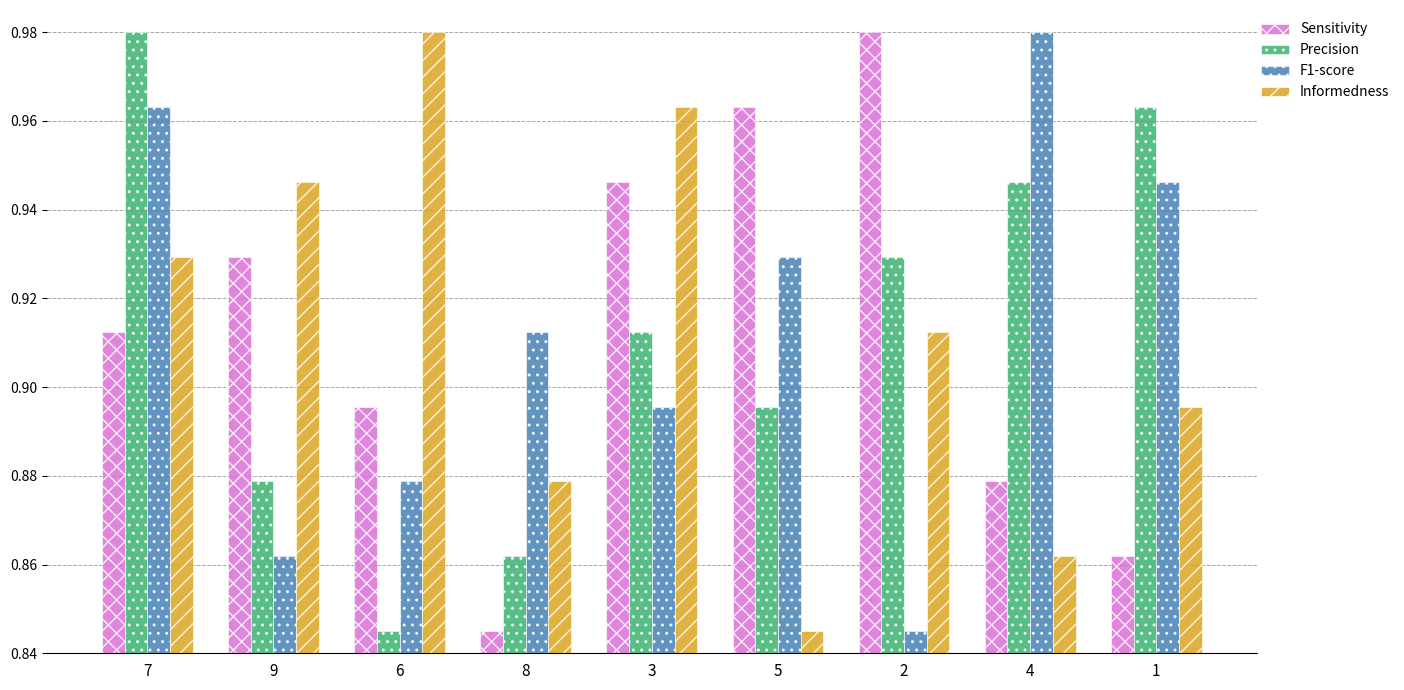

Rank the categories by Precision value from lowest to highest.

6, 8, 9, 5, 3, 2, 4, 1, 7